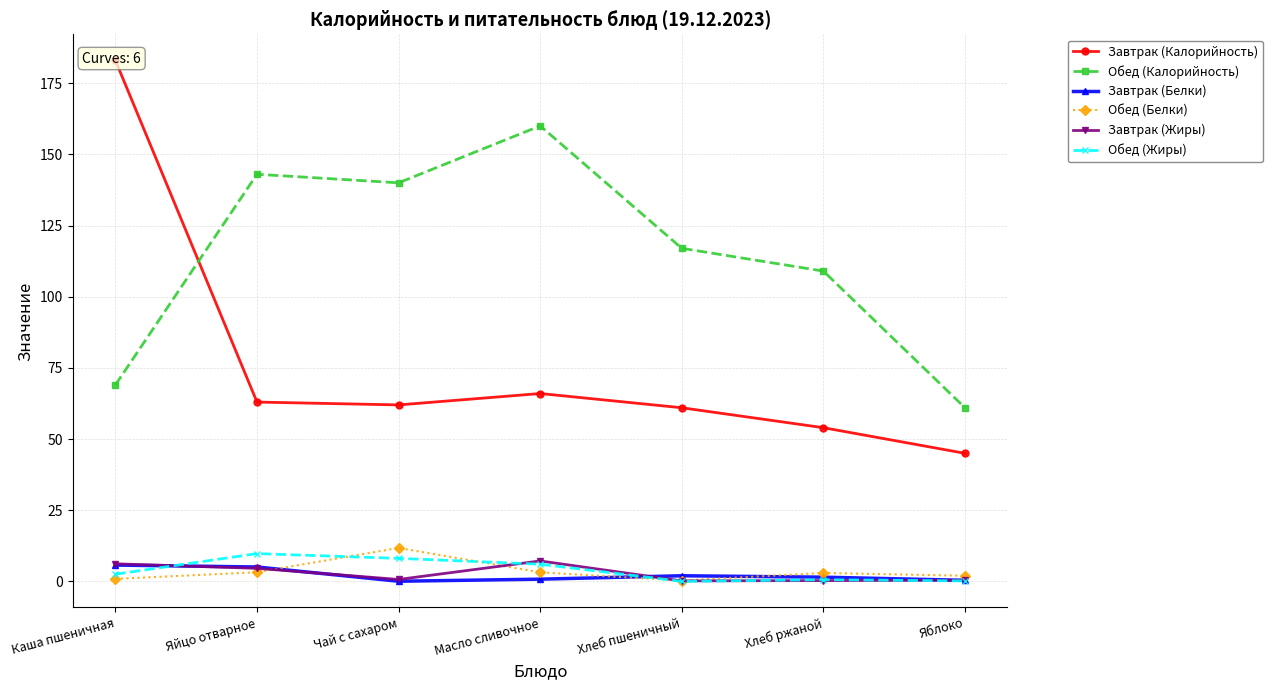

At which category is the sum across all series the highest?

Каша пшеничная